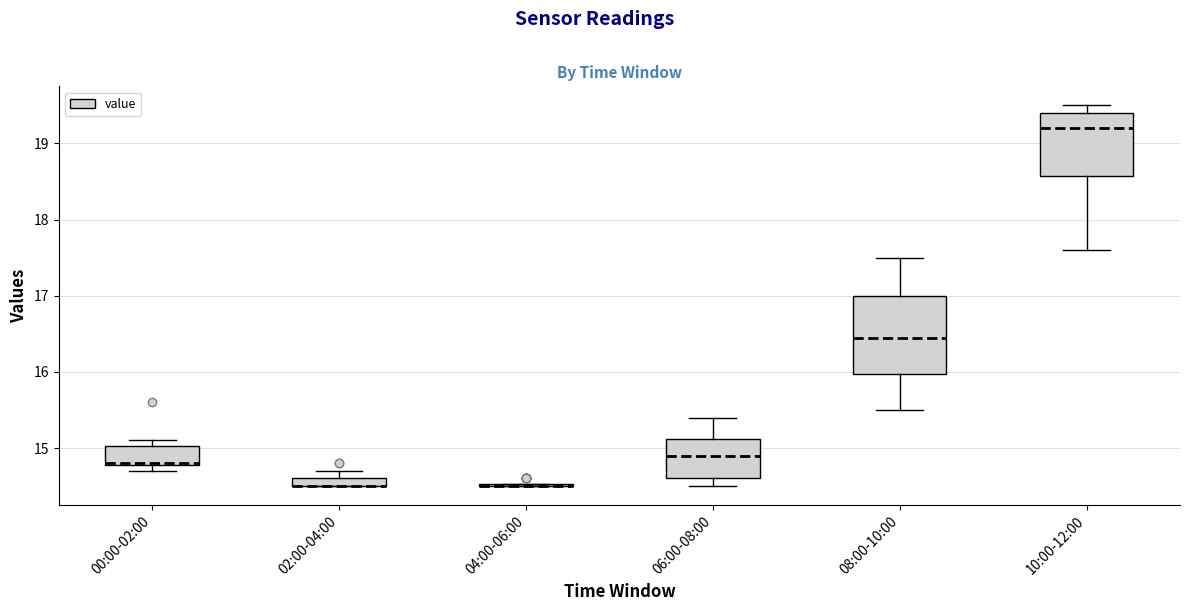

Which box is the tallest, from its lower edge to its upper edge?

08:00-10:00